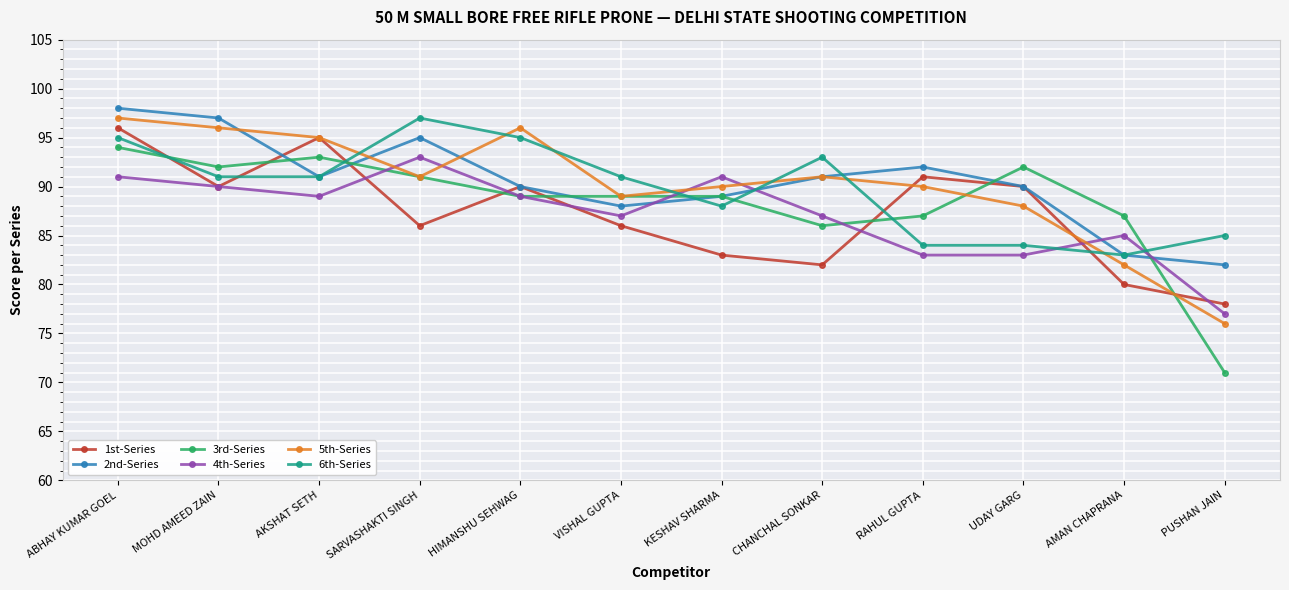

What is the approximate value of 3rd-Series at CHANCHAL SONKAR, to the nearest 5?

85